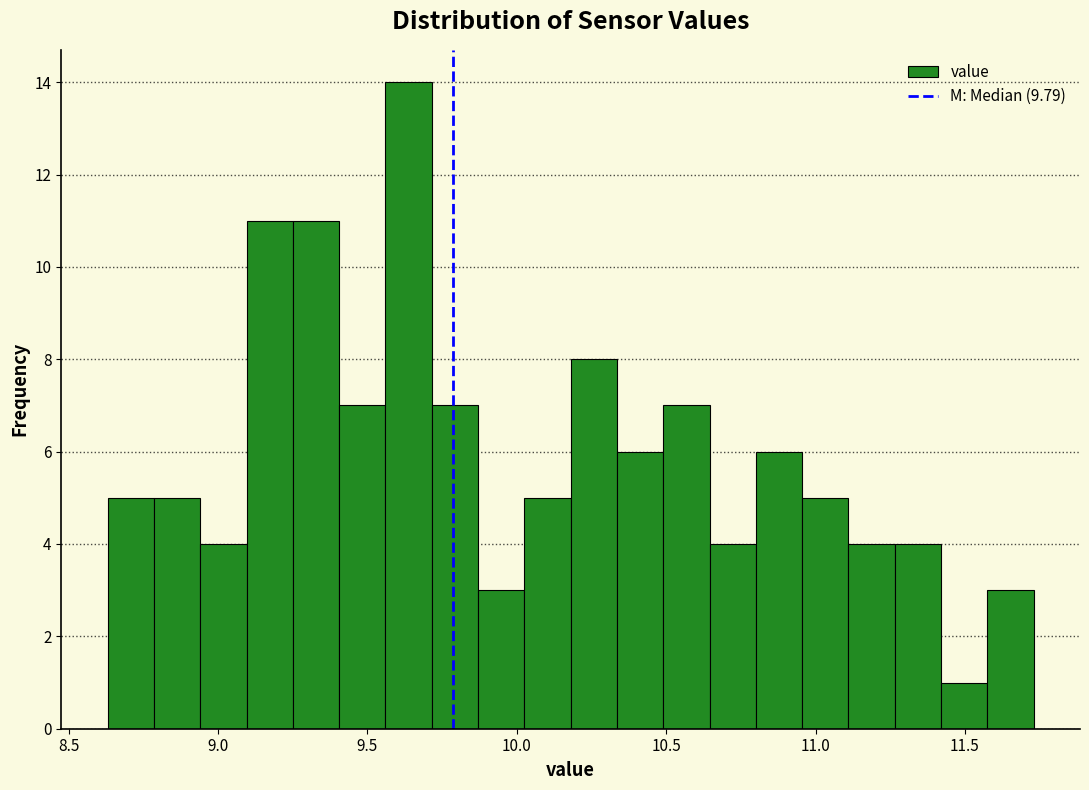

Read against the x-axis, roughly where is the centre of the tallest bar?

9.65